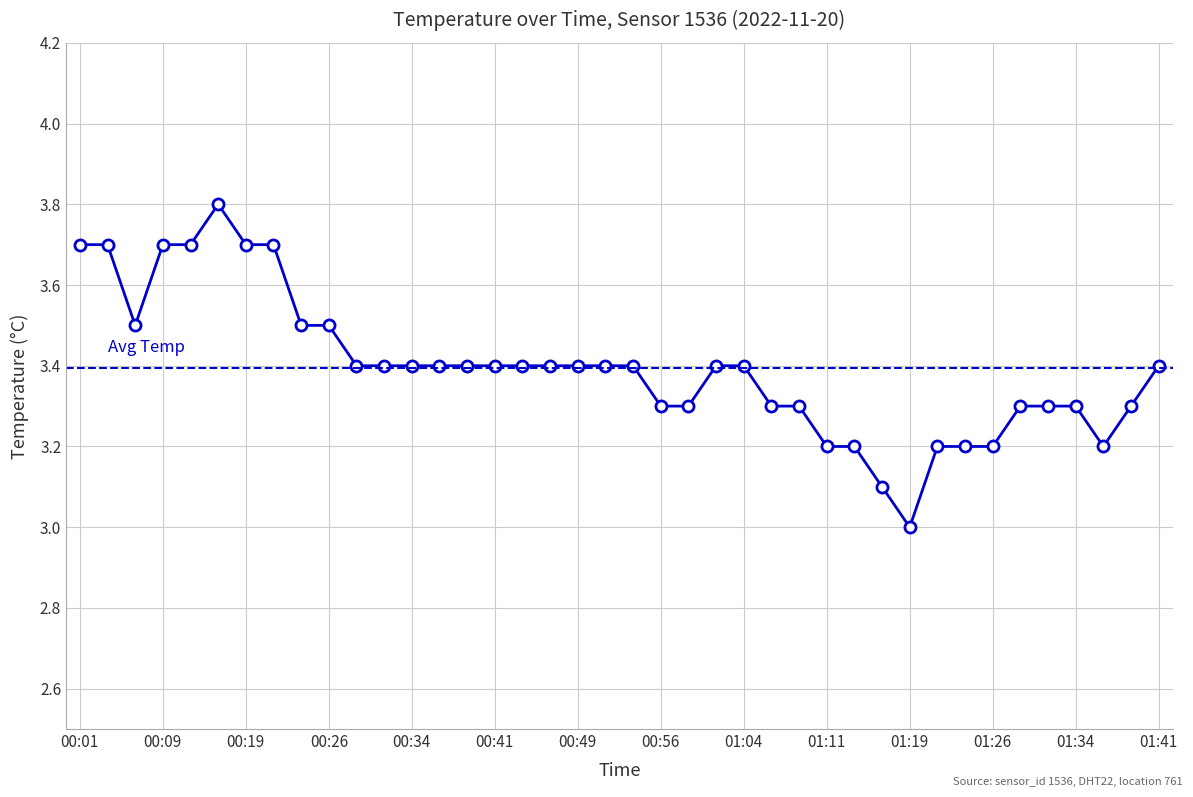

What is the sum of all values?

135.8